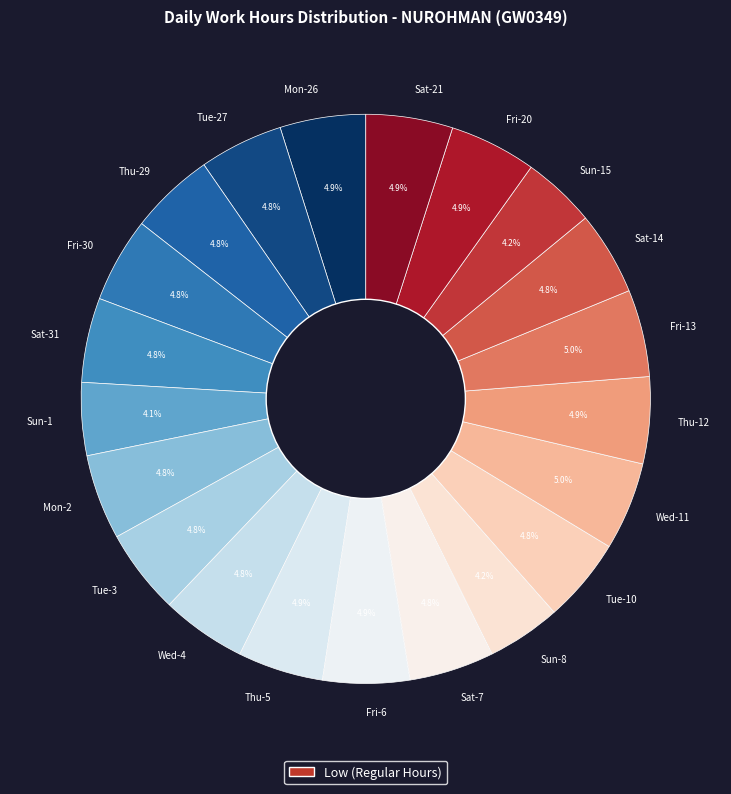

What portion of the pie excludes Sat-14?

95.2%